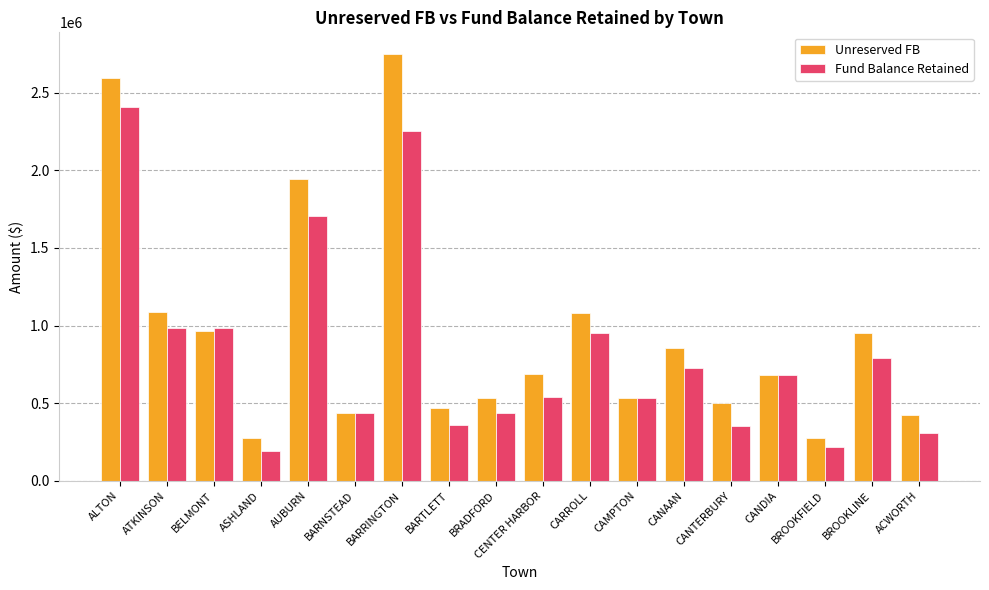

What is the greatest value displayed?

2750923